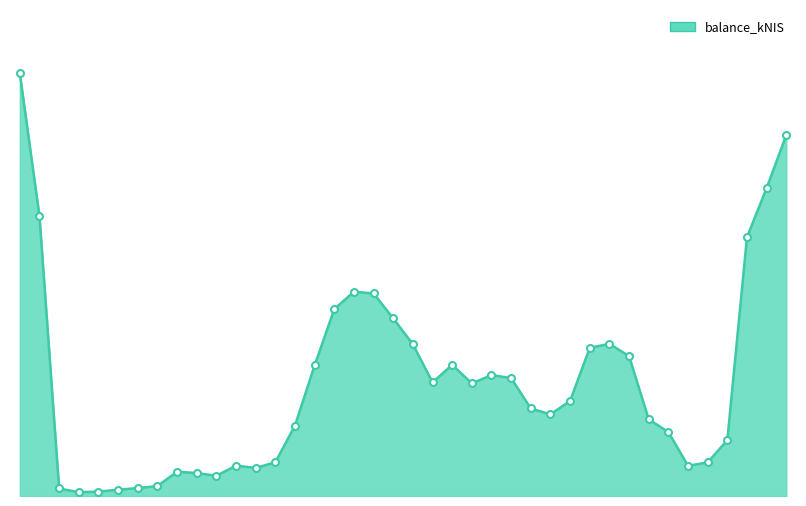

Is this an area chart (filled region under the line)?

Yes